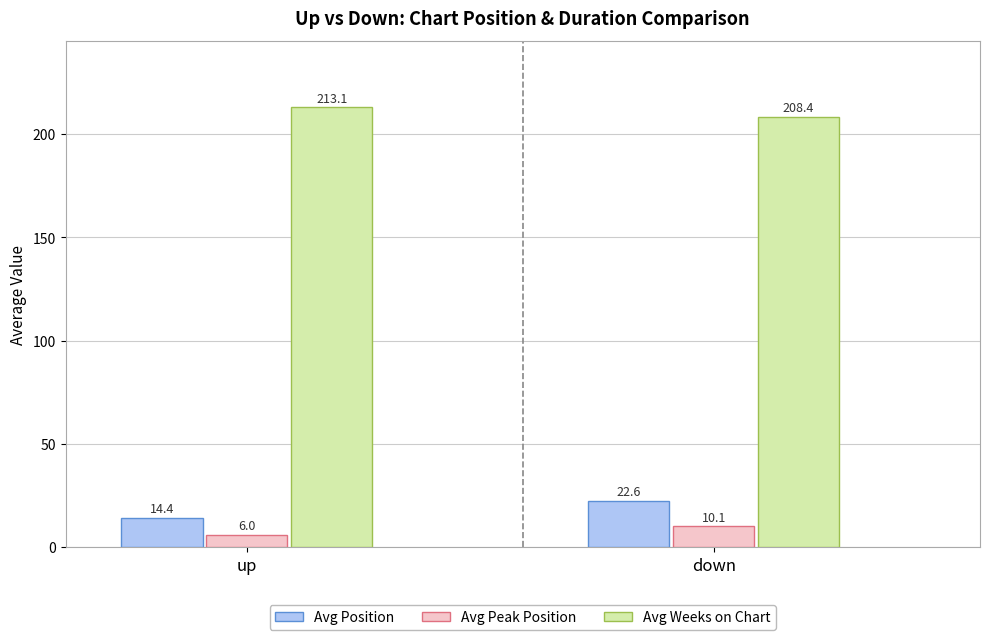

Are the bars grouped side by side (vs. stacked)?

Yes